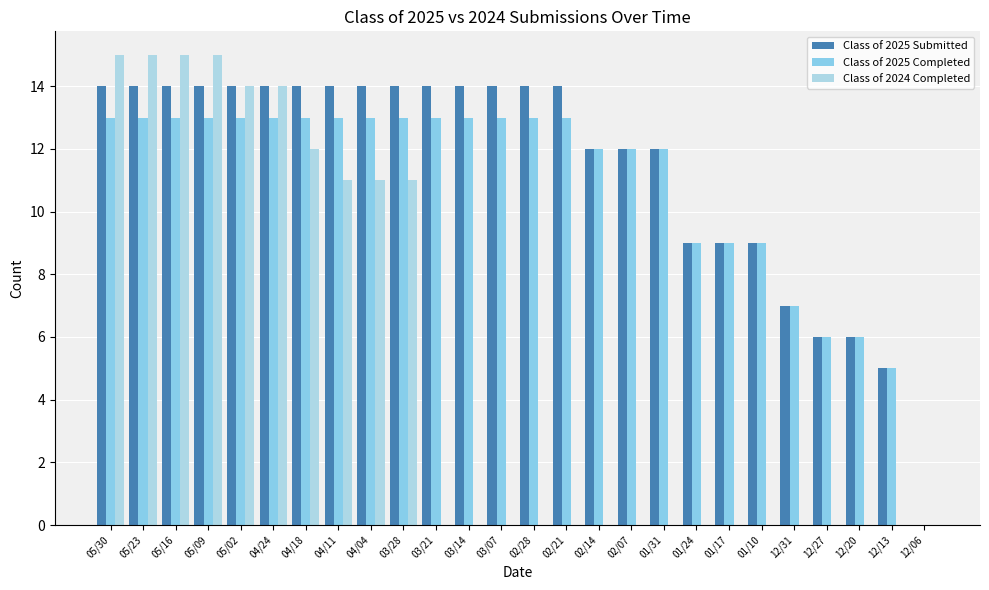

How many groups of bars are there?

26